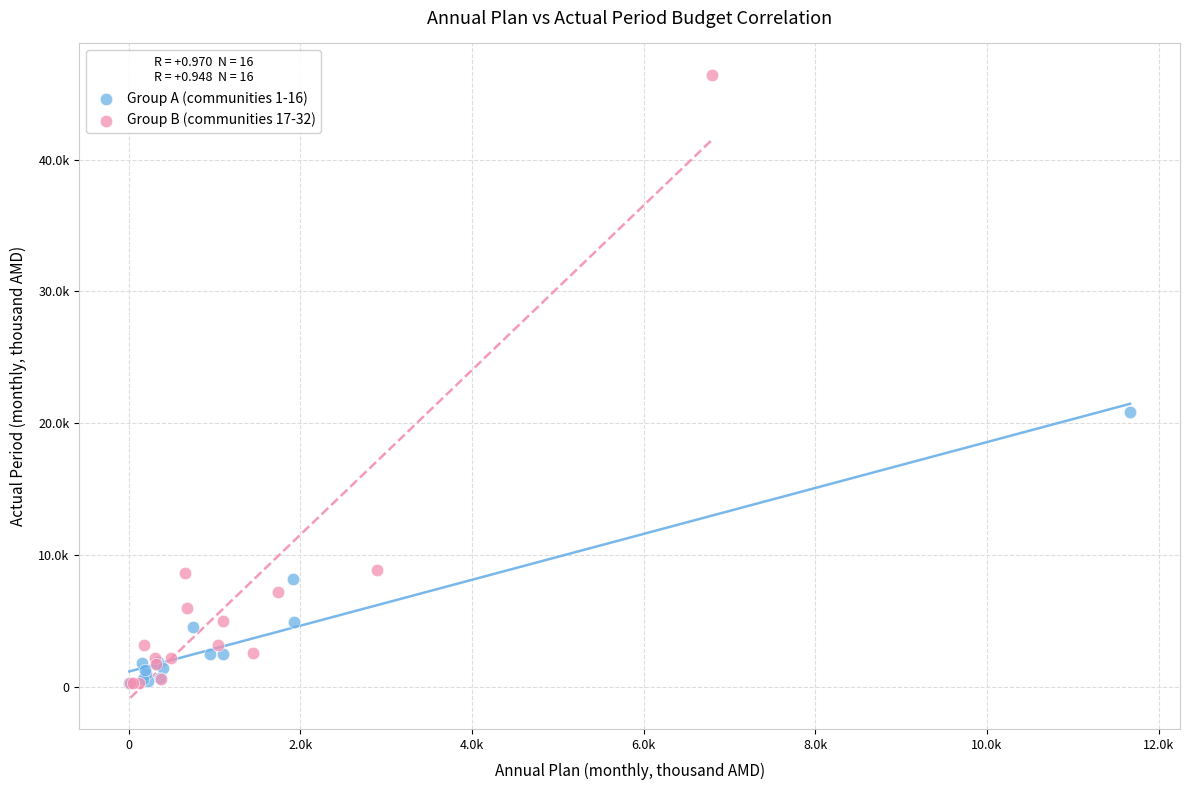

What are all the series names shown in the legend?

Group A (communities 1-16), Group B (communities 17-32)